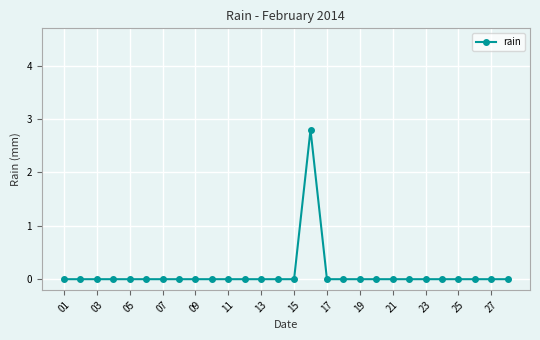

What is the sum of all values?

2.8